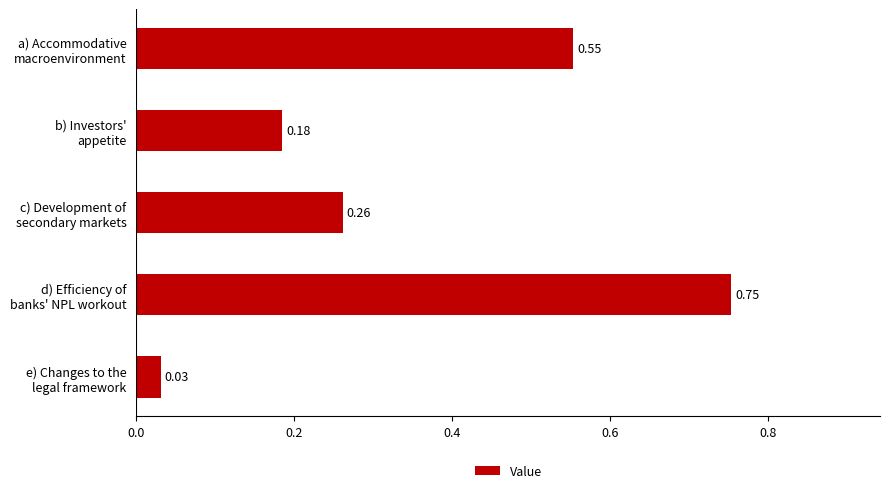

What is the average value?

0.4